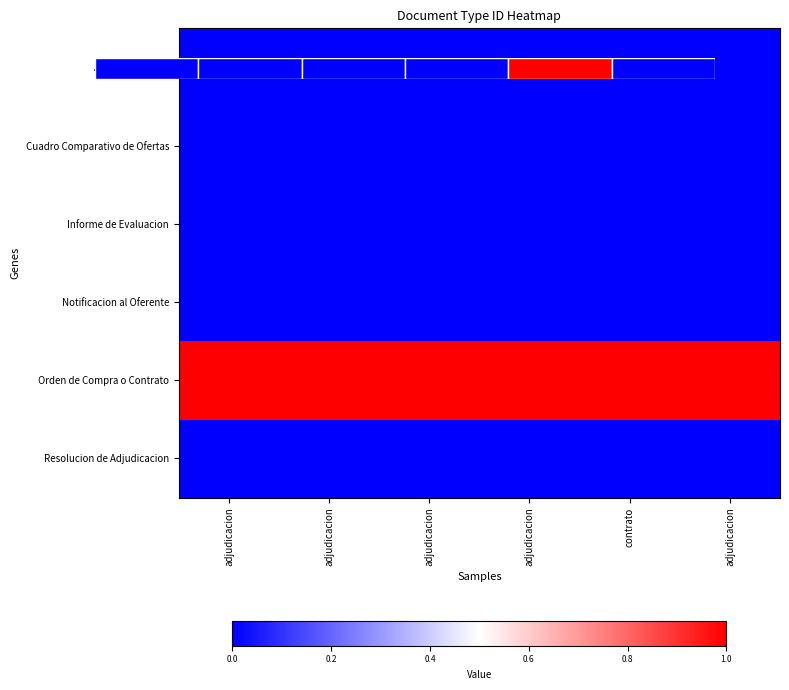

What is the total value across all series at adjudicacion?

1